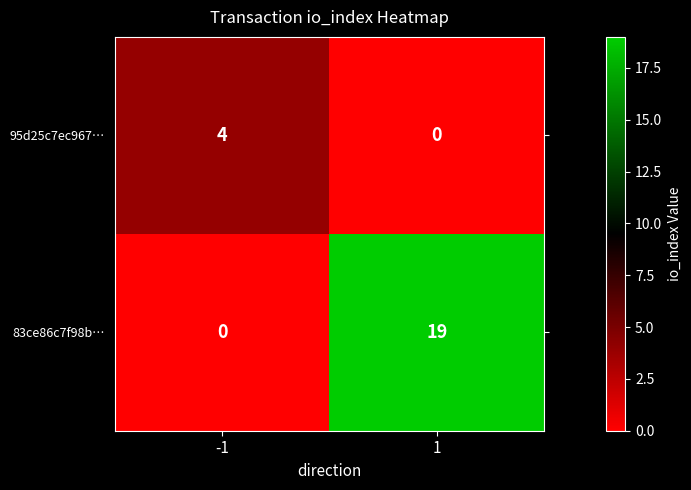

At which category is the sum across all series the highest?

1